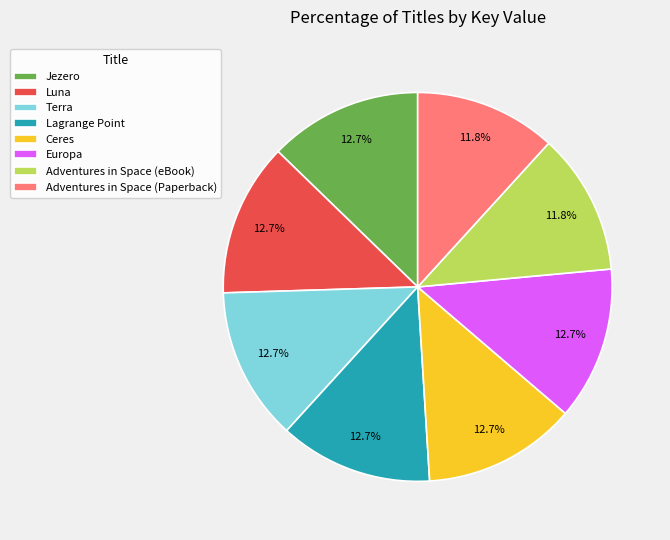

Does any single category account for the majority?

No